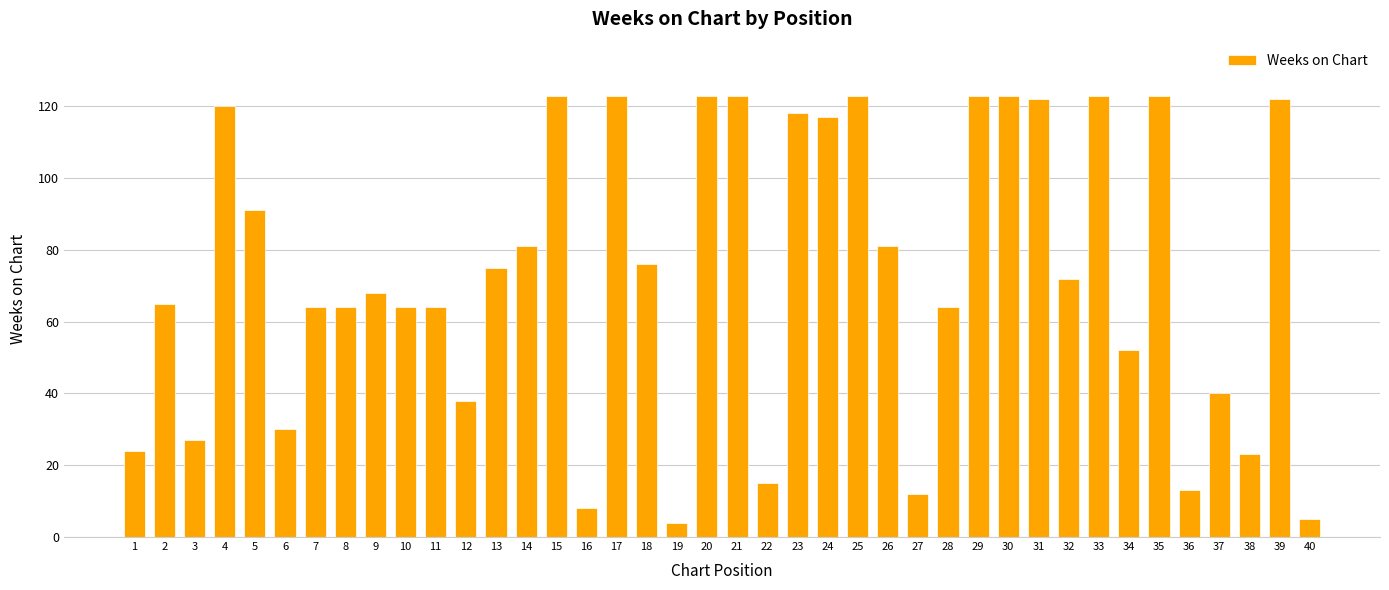

What is the value of the 20th bar from the left?

123